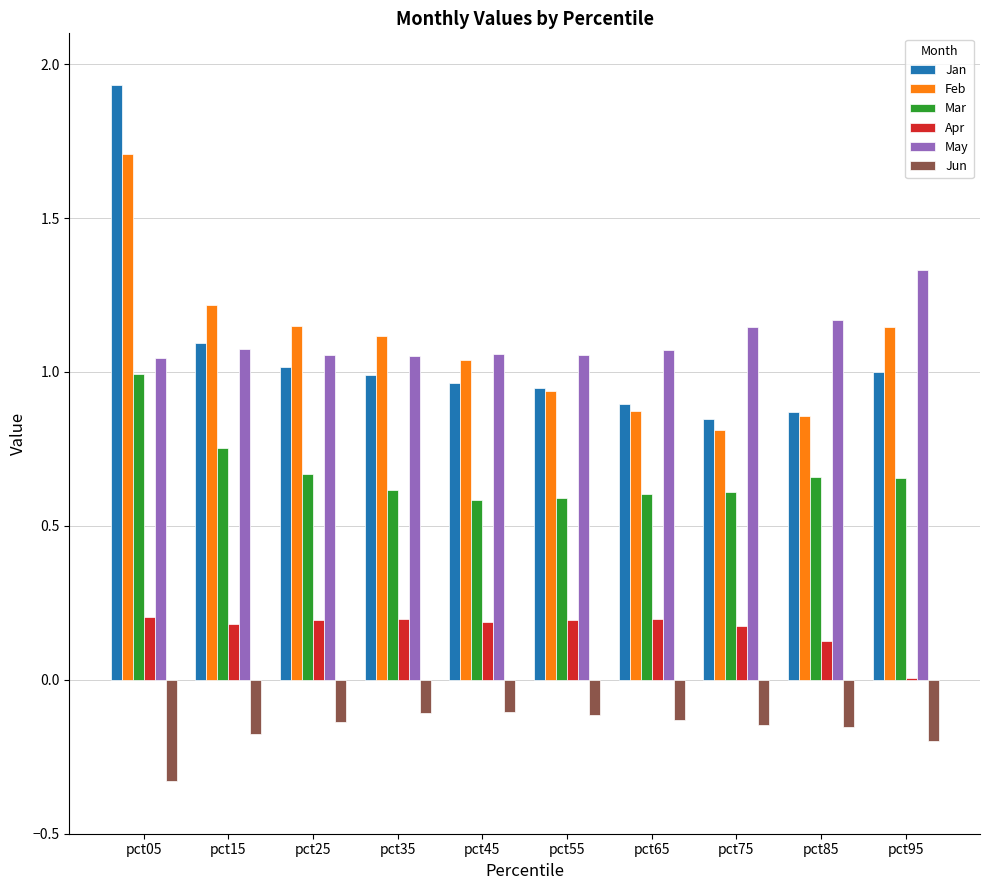

What is the total value across all series at pct95?

3.9